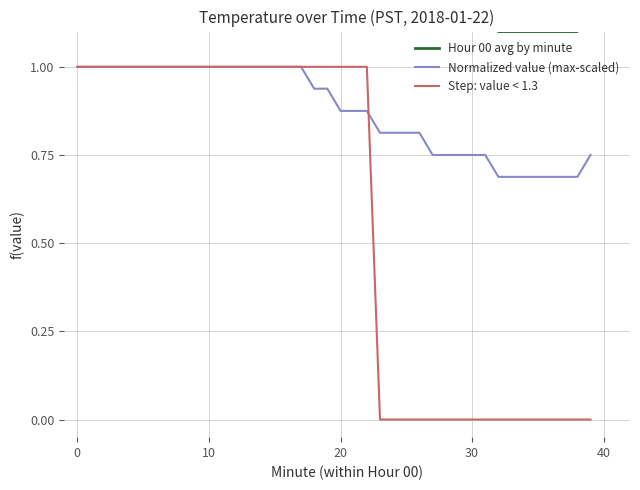

What is the total value across all series at 23?

2.1